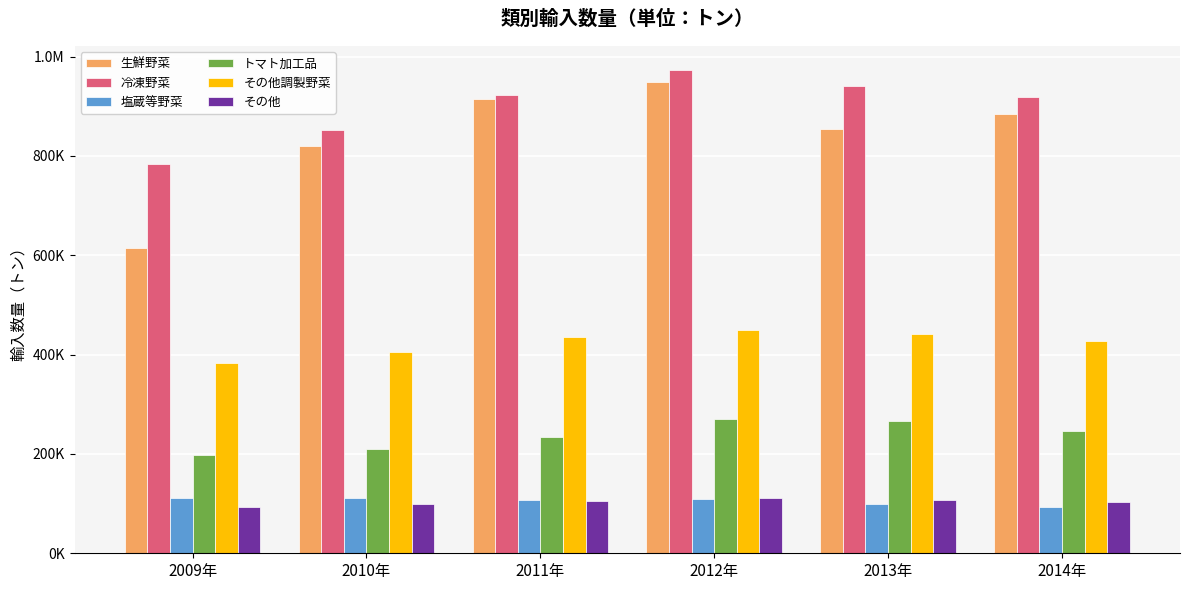

What is the label of the 3rd bar from the left?

2011年